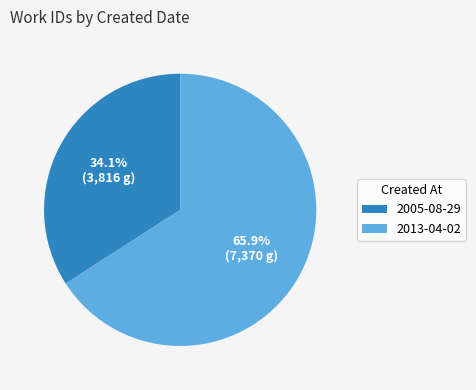

The 2005-08-29 slice represents 34% of the pie. True or false?

True